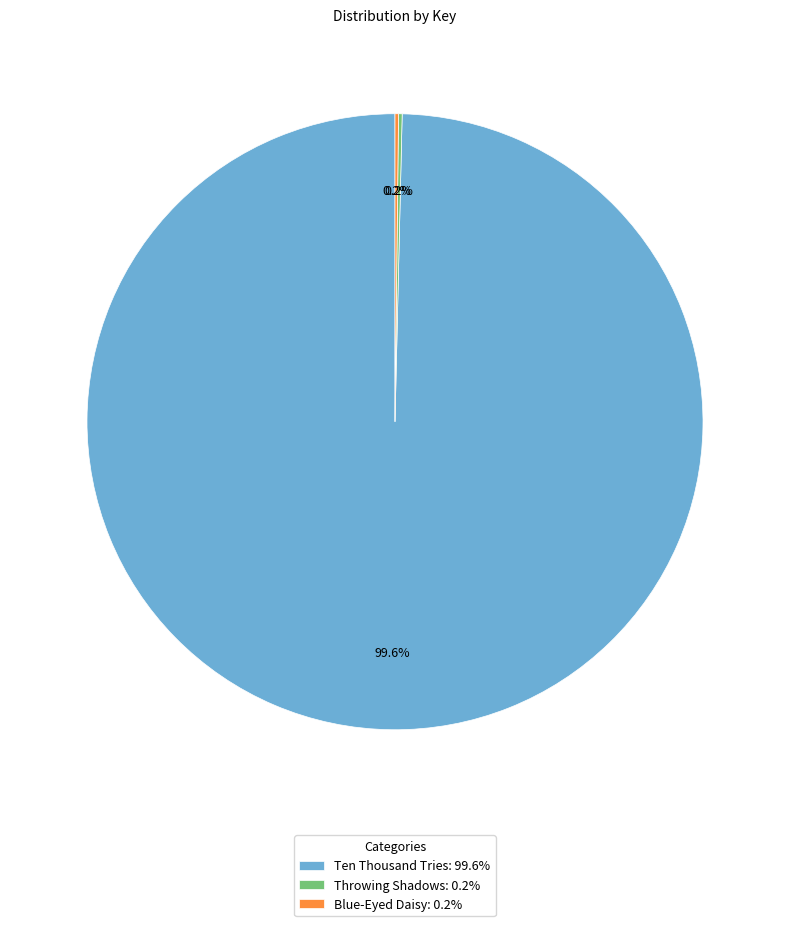

Is there any slice that represents more than half of the pie?

Yes